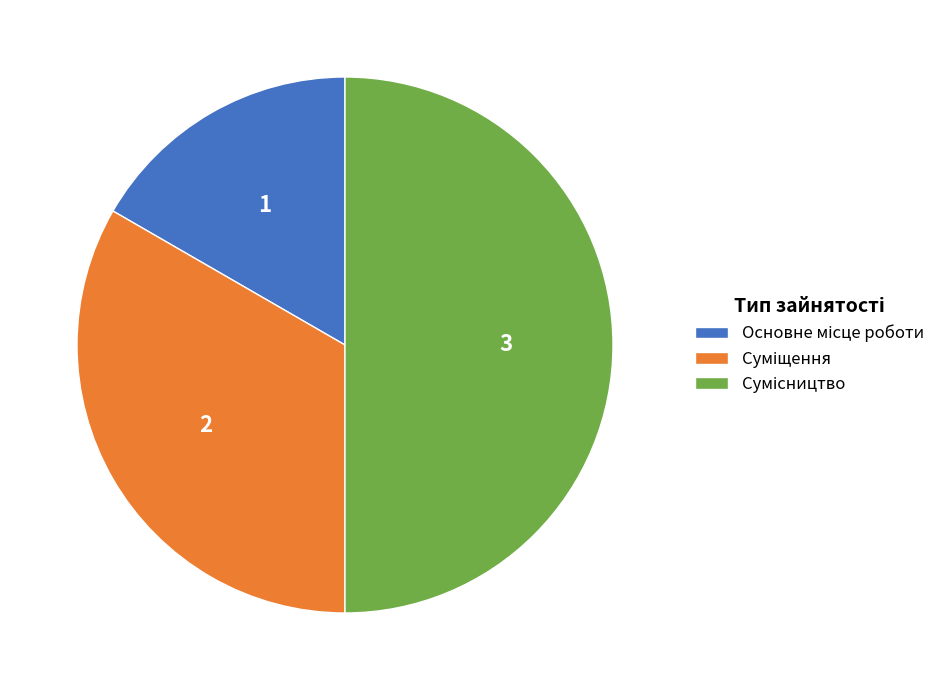

How many slices are in this pie chart?

3